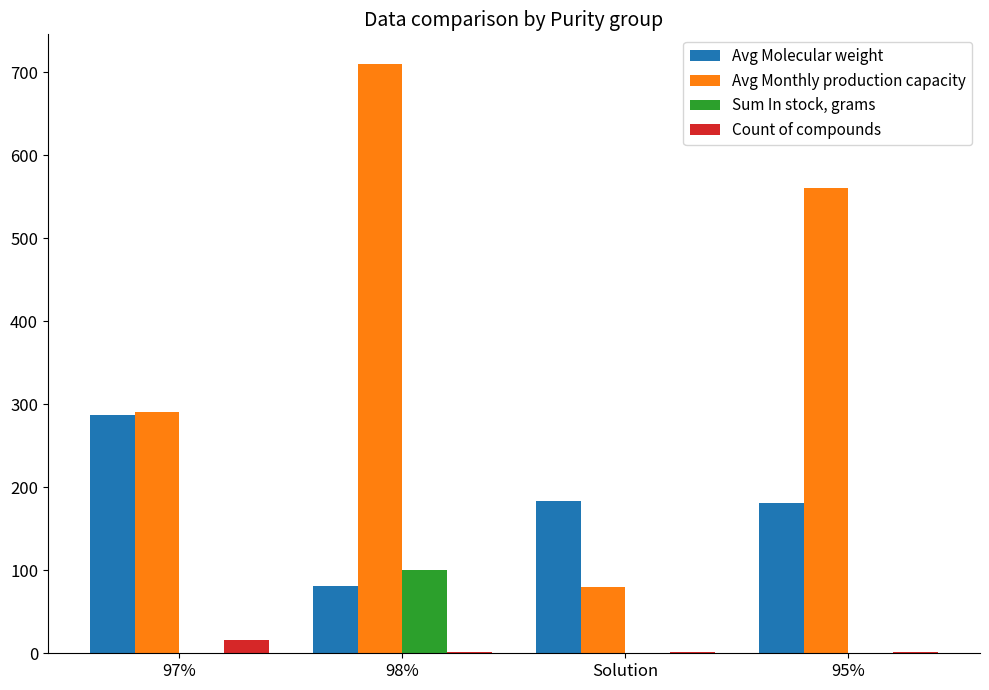

At which category is the sum across all series the highest?

98%